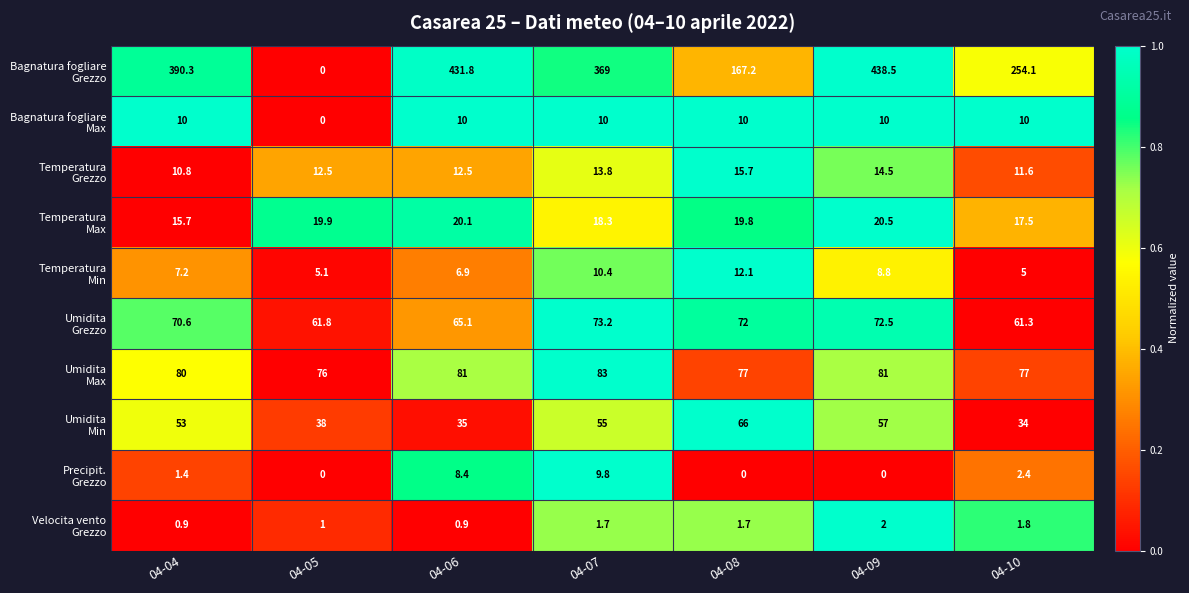

At how many categories does at least one series exceed 0?

7